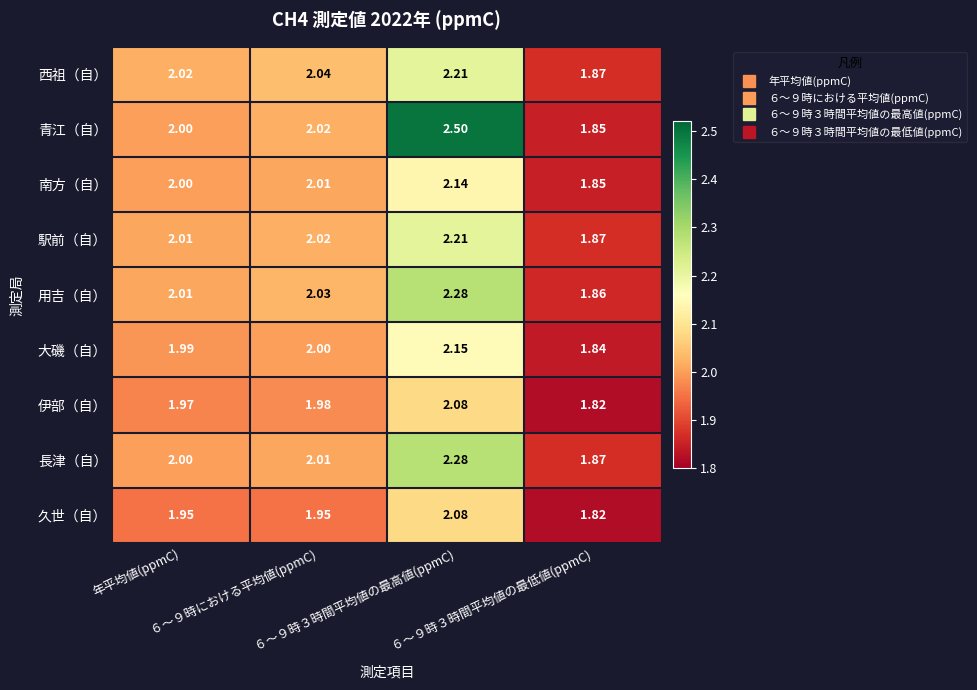

Which series has the largest range (max minus min)?

青江（自）